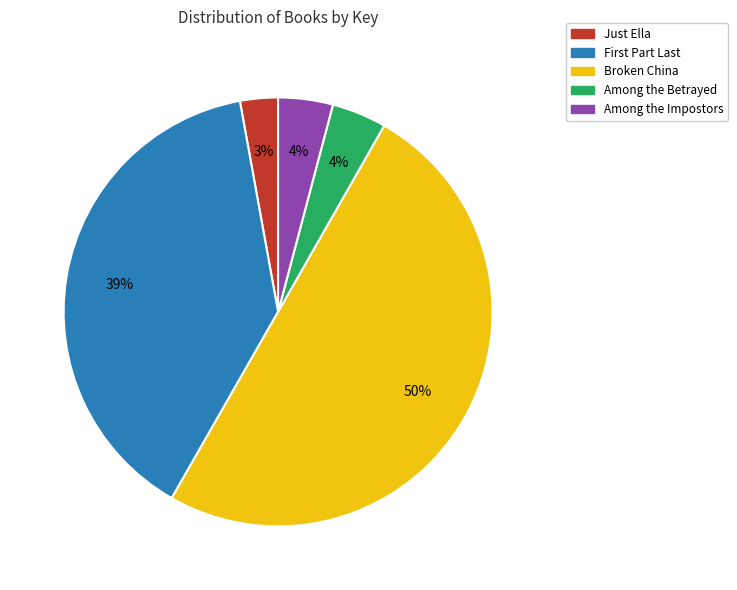

True or false: Among the Impostors accounts for 13% of the total.

False